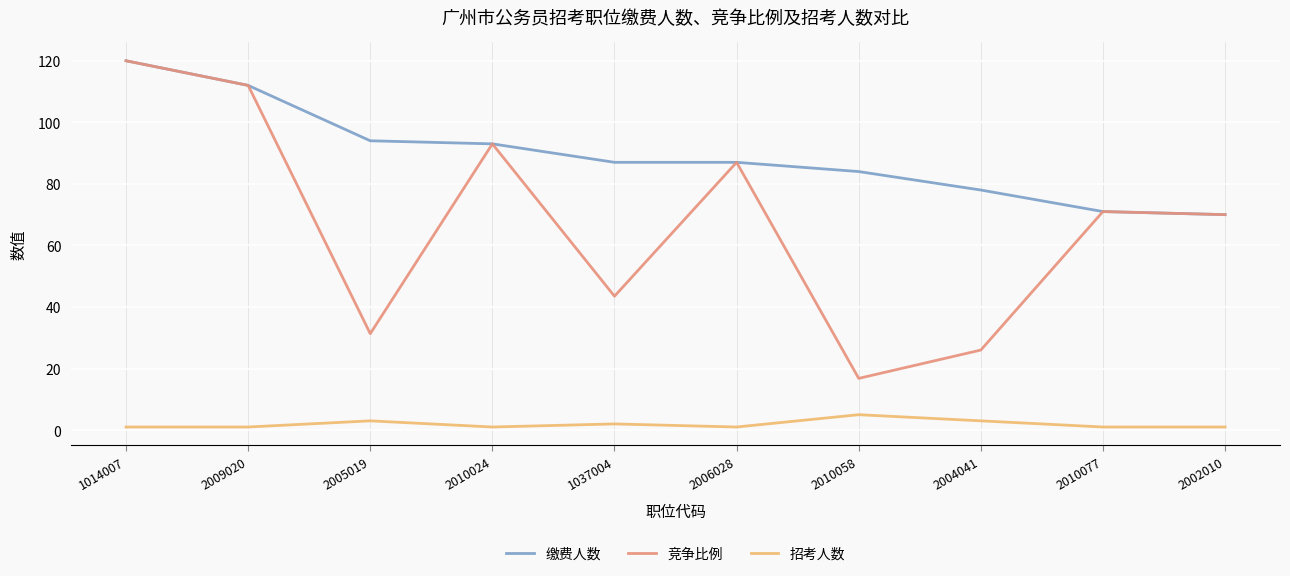

Read the 招考人数 value at 2009020.

1.0